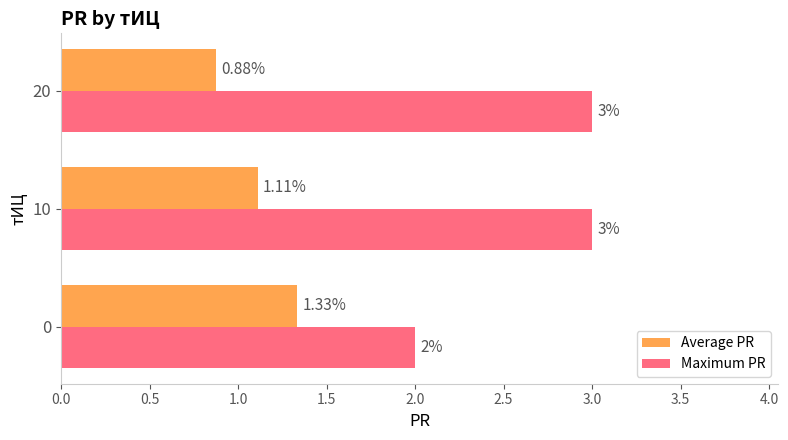

Which series has the widest spread of values?

Maximum PR